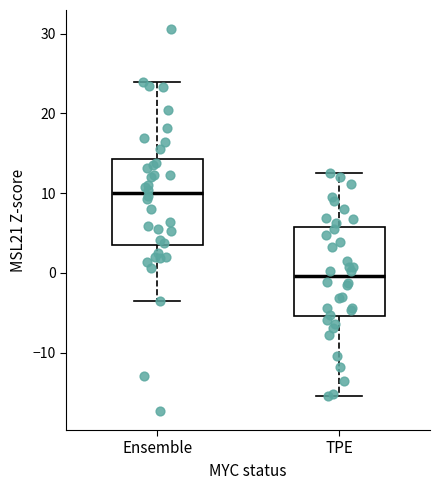

Where is the lower edge of the box for TPE on the y-axis? The values are not printed on the chart, so give them approximately, as read against the axis.

-5